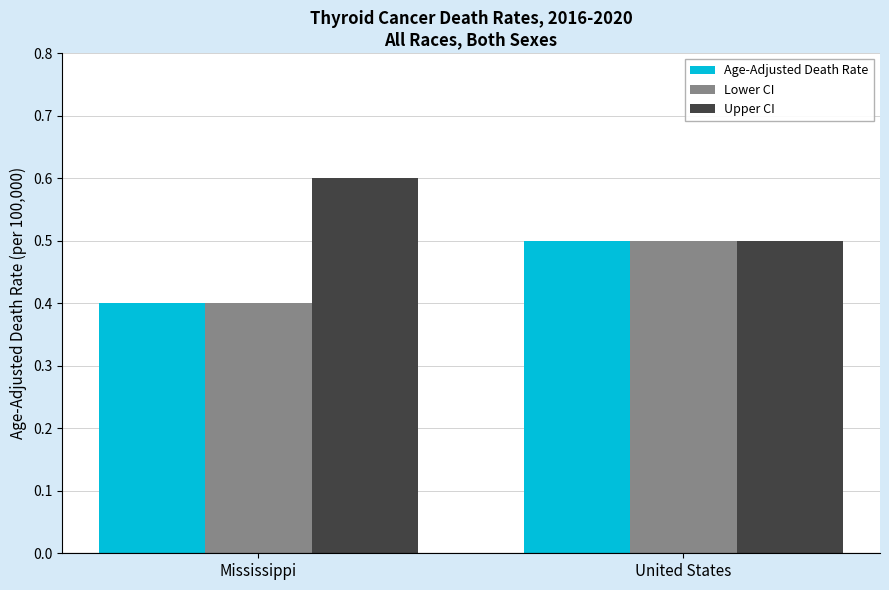

At which label does Age-Adjusted Death Rate reach its minimum?

Mississippi